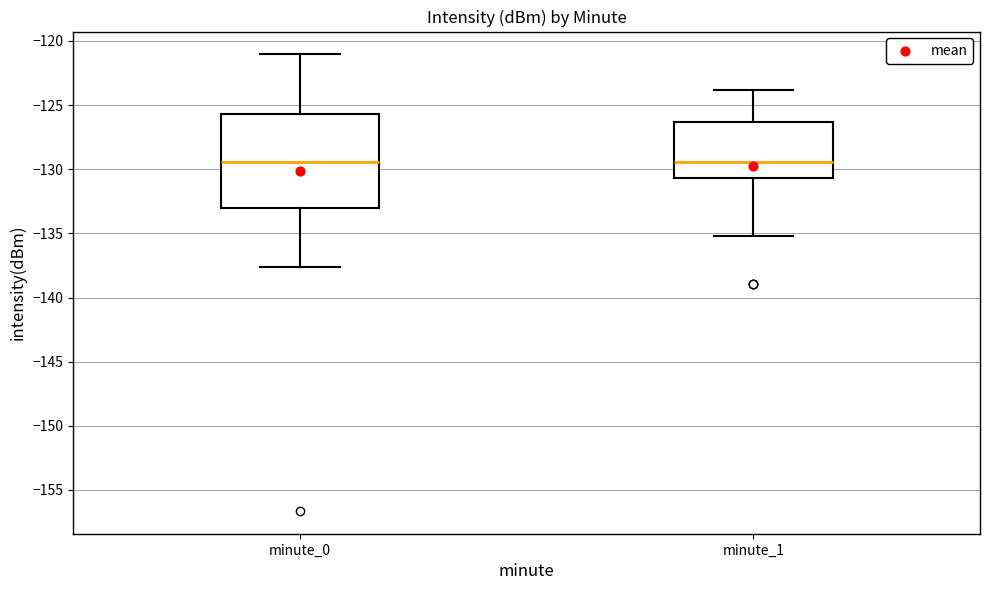

Reading left to right, transcribe this box plot: for each box, give where its median line is, the range the box spans, and where its two whiskers end, as read against the y-axis. The values are not printed on the chart, so give them approximately, as read against the axis.

minute_0: median -129.5, box -133.0 to -125.5, whiskers -137.5 to -121.0
minute_1: median -129.5, box -130.5 to -126.5, whiskers -135.0 to -124.0